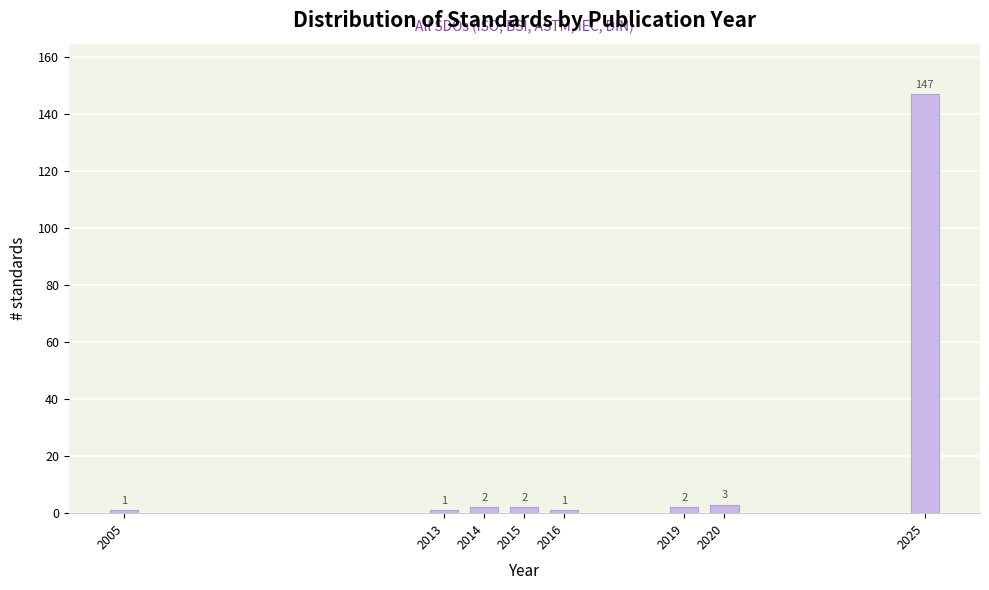

Reading left to right, transcribe all the data shown in this chart.

2005=1	2013=1	2014=2	2015=2	2016=1	2019=2	2020=3	2025=147